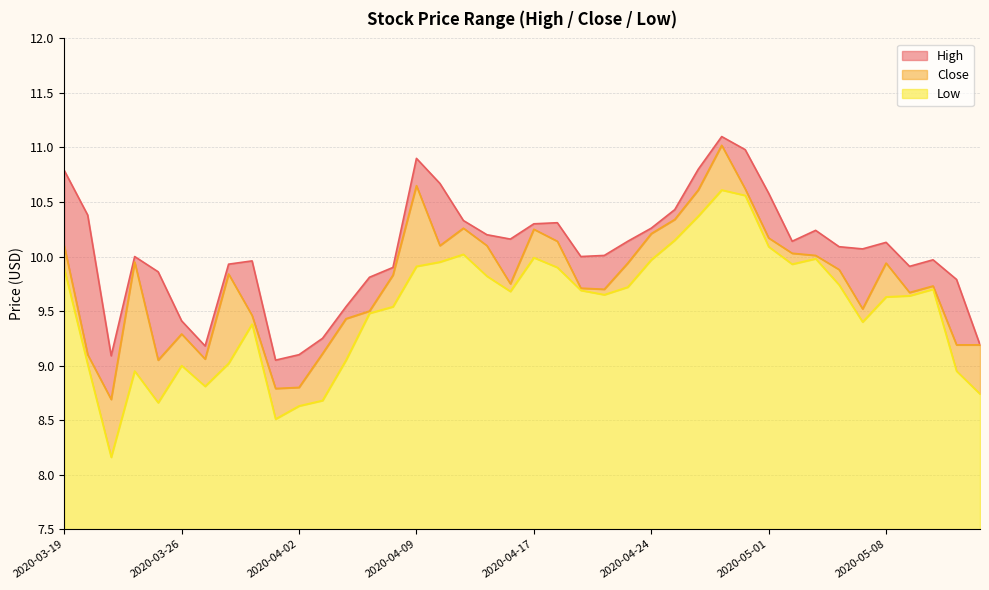

Rank the series by their maximum value, from highest to lowest.

High, Close, Low